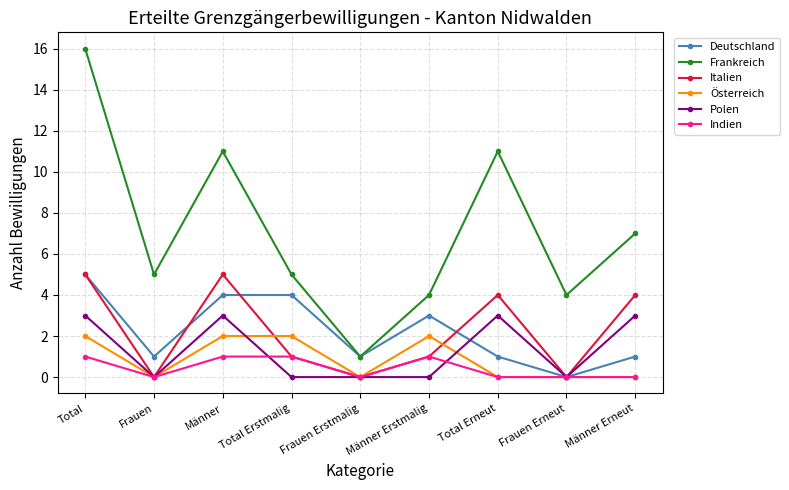

Reading right to left, transcribe all the data shown in this chart.

Deutschland: Männer Erneut=1	Frauen Erneut=0	Total Erneut=1	Männer Erstmalig=3	Frauen Erstmalig=1	Total Erstmalig=4	Männer=4	Frauen=1	Total=5
Frankreich: Männer Erneut=7	Frauen Erneut=4	Total Erneut=11	Männer Erstmalig=4	Frauen Erstmalig=1	Total Erstmalig=5	Männer=11	Frauen=5	Total=16
Italien: Männer Erneut=4	Frauen Erneut=0	Total Erneut=4	Männer Erstmalig=1	Frauen Erstmalig=0	Total Erstmalig=1	Männer=5	Frauen=0	Total=5
Österreich: Männer Erneut=0	Frauen Erneut=0	Total Erneut=0	Männer Erstmalig=2	Frauen Erstmalig=0	Total Erstmalig=2	Männer=2	Frauen=0	Total=2
Polen: Männer Erneut=3	Frauen Erneut=0	Total Erneut=3	Männer Erstmalig=0	Frauen Erstmalig=0	Total Erstmalig=0	Männer=3	Frauen=0	Total=3
Indien: Männer Erneut=0	Frauen Erneut=0	Total Erneut=0	Männer Erstmalig=1	Frauen Erstmalig=0	Total Erstmalig=1	Männer=1	Frauen=0	Total=1